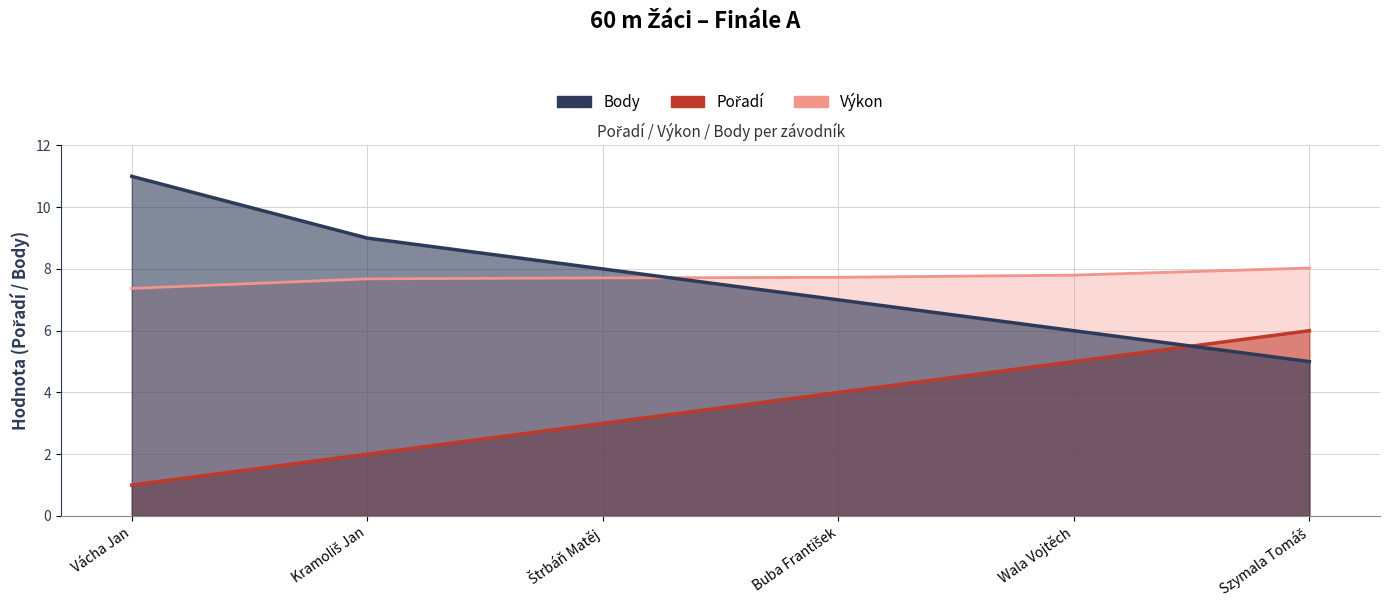

Which series has the largest total across all categories?

Výkon